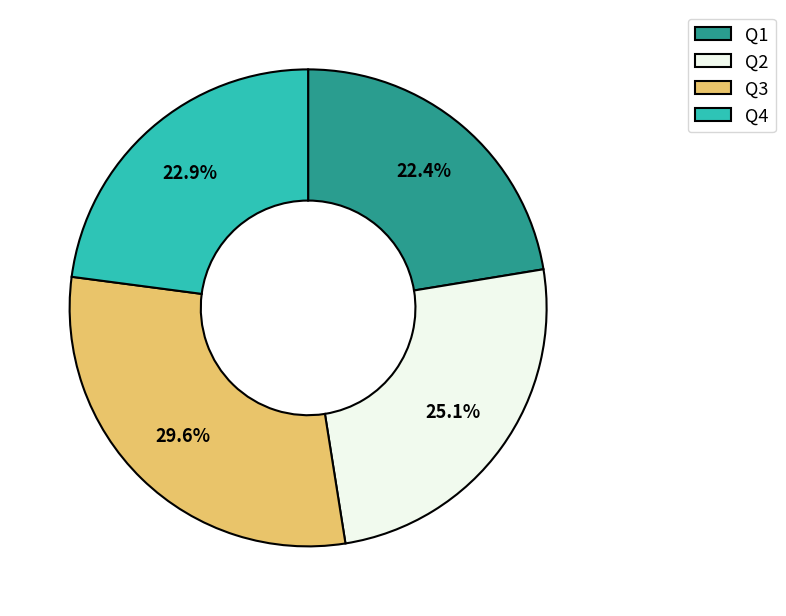

Approximately how many times larger is the value at Q3 compared to Q1?

1.3